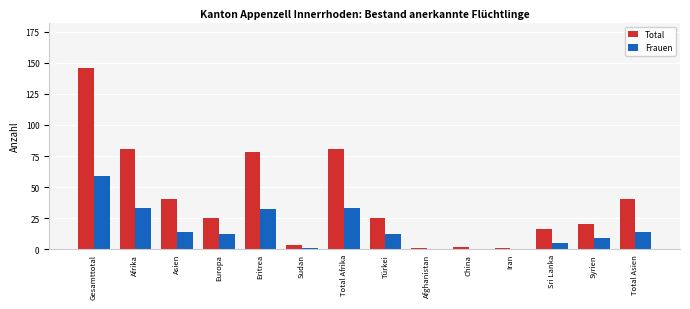

What is the maximum value shown in the chart?

146